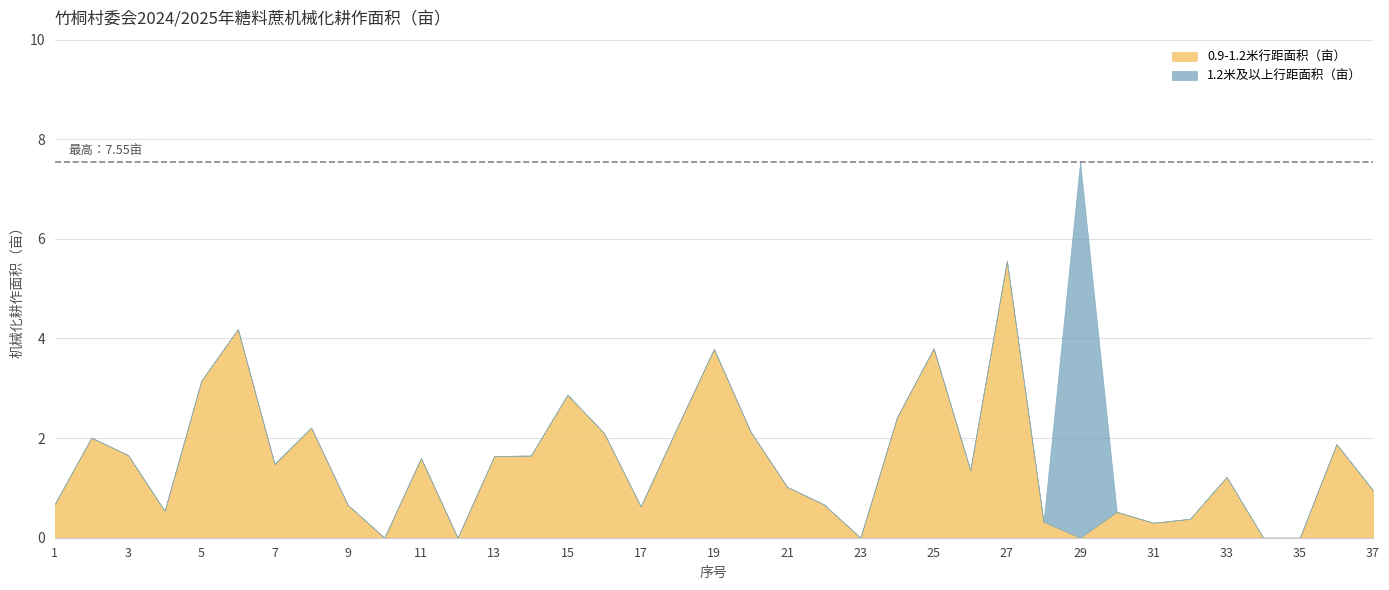

At how many categories does at least one series exceed 2?

13